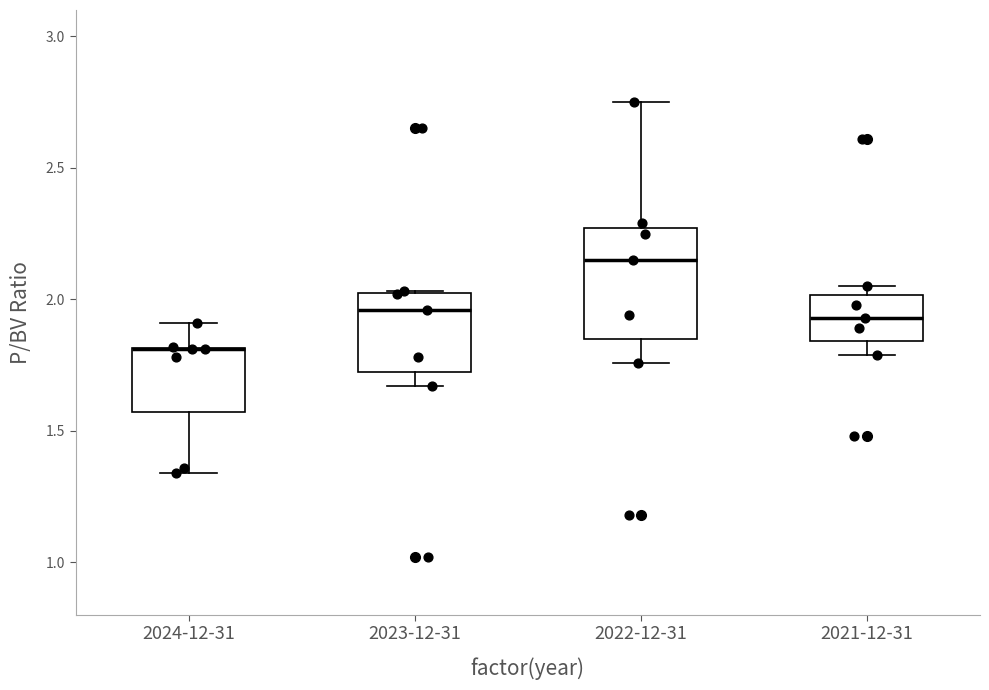

Reading left to right, transcribe this box plot: for each box, give where its median line is, the range the box spans, and where its two whiskers end, as read against the y-axis. The values are not printed on the chart, so give them approximately, as read against the axis.

2024-12-31: median 1.80 (drawn on the box's upper edge), box 1.55 to 1.80, whiskers 1.35 to 1.90
2023-12-31: median 1.95, box 1.75 to 2.05, whiskers 1.65 to 2.05
2022-12-31: median 2.15, box 1.85 to 2.25, whiskers 1.75 to 2.75
2021-12-31: median 1.95, box 1.85 to 2.00, whiskers 1.80 to 2.05